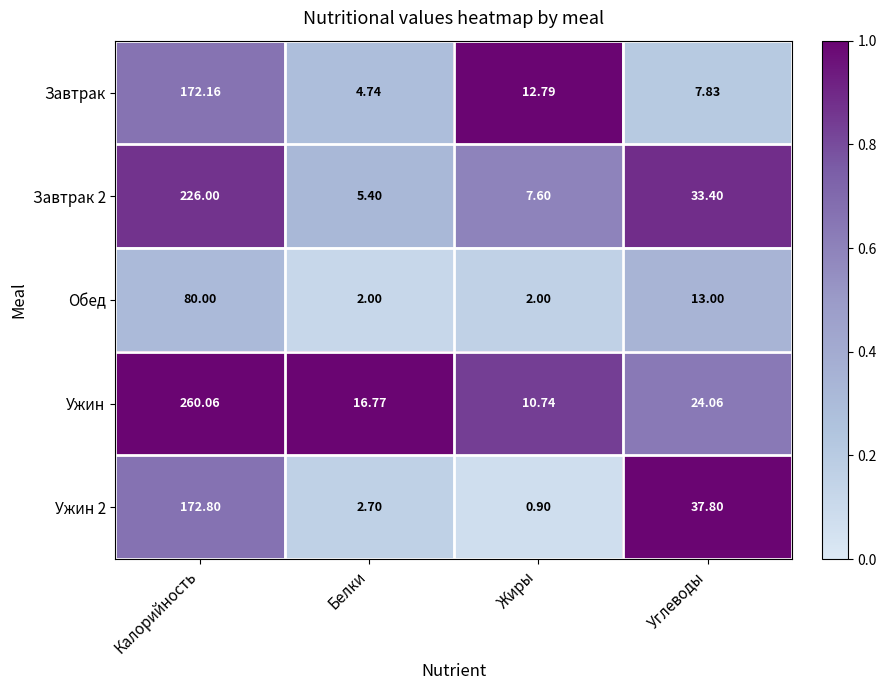

At which category is the sum across all series the highest?

Калорийность